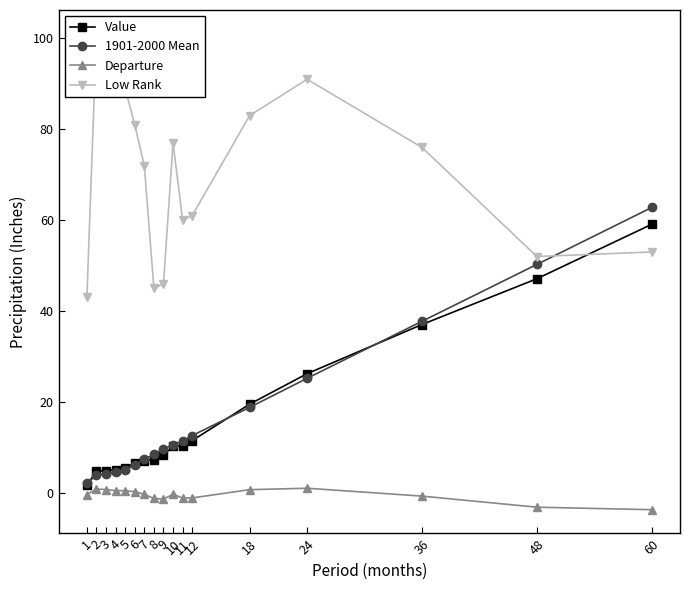

Is the value of 1901-2000 Mean at 10 greater than the value of Value at 48?

No